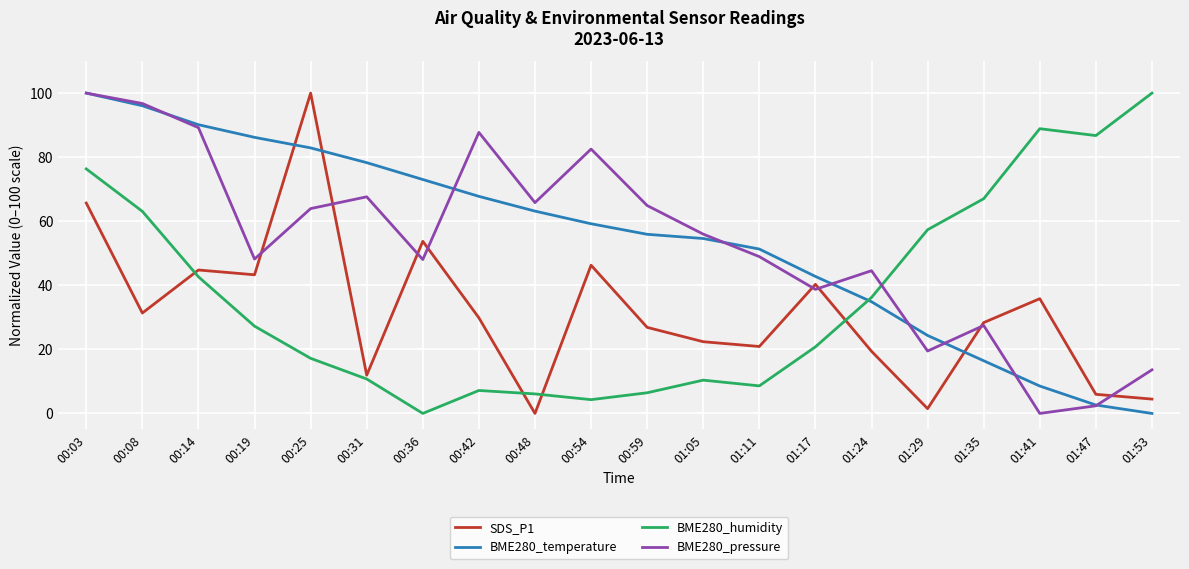

What is the average value of the SDS_P1 series?

31.6